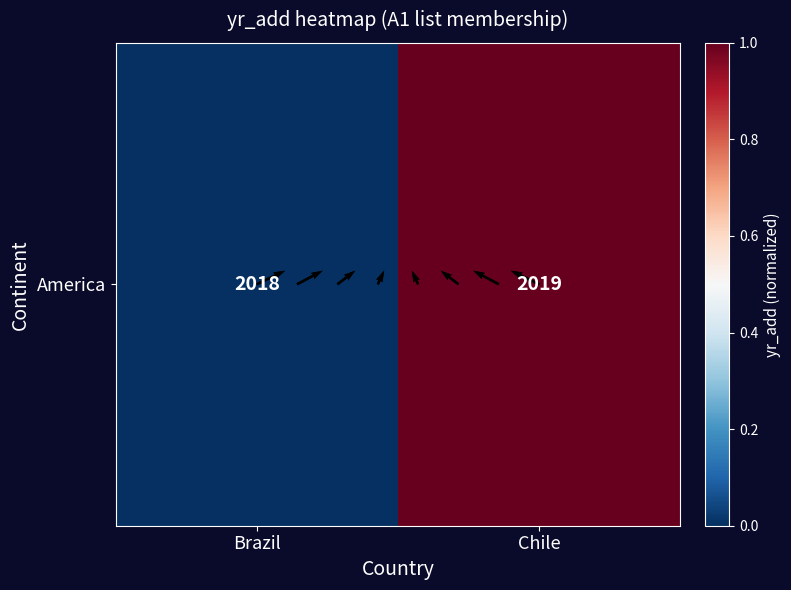

How many series are shown in this chart?

1